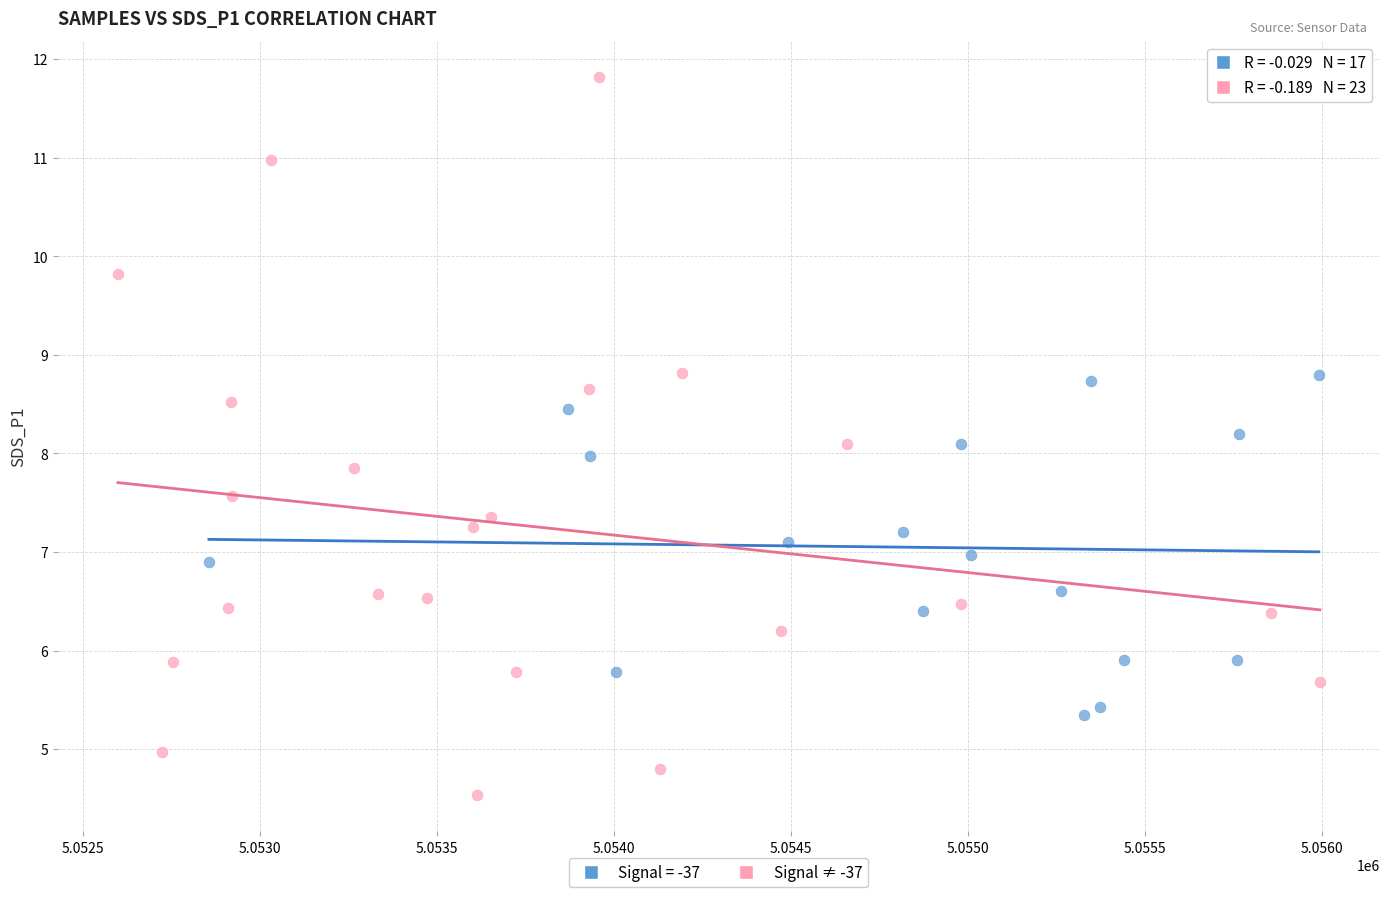

Which series has the largest Y range (max minus min)?

Signal ≠ -37